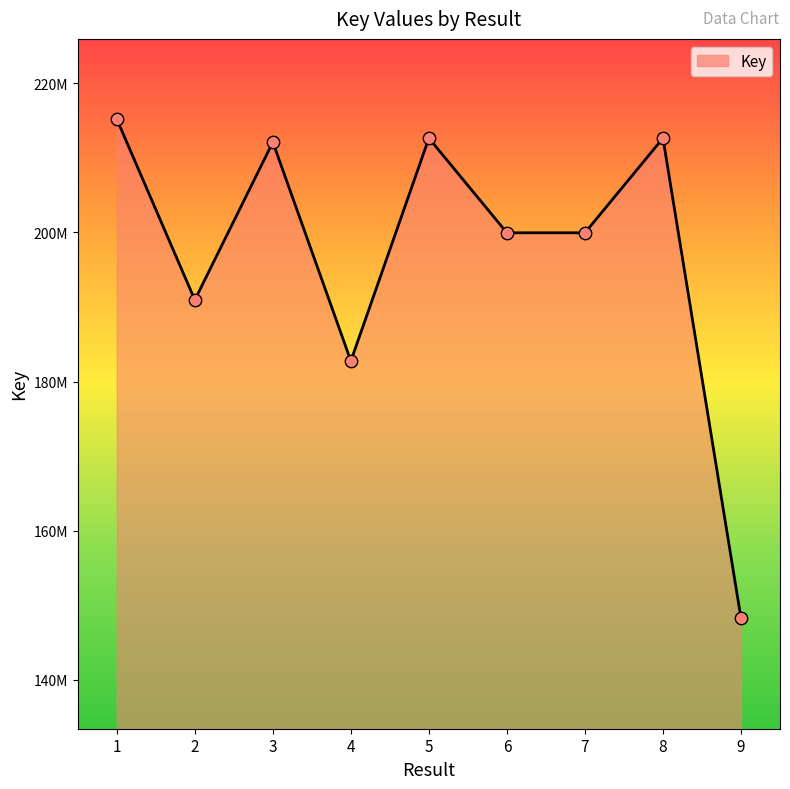

What is the ratio of the value at 3 to the value at 7?

1.1